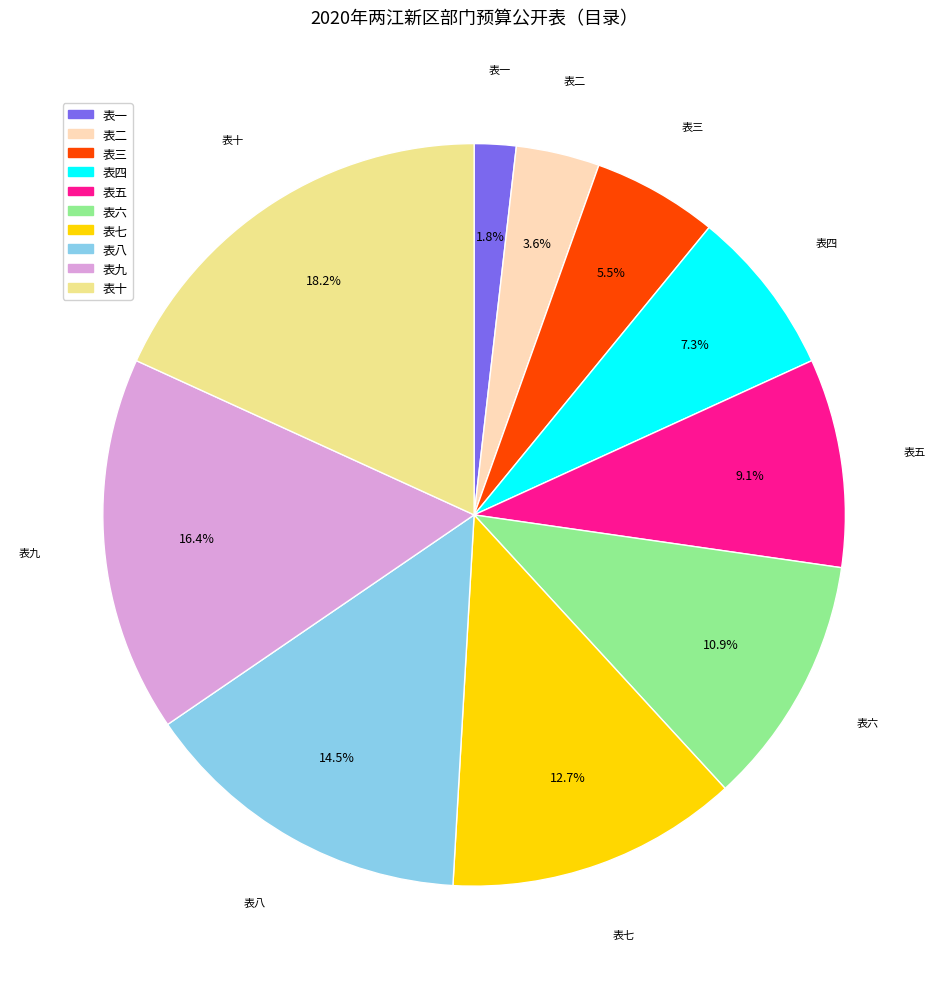

What portion of the pie excludes 表十?

81.8%